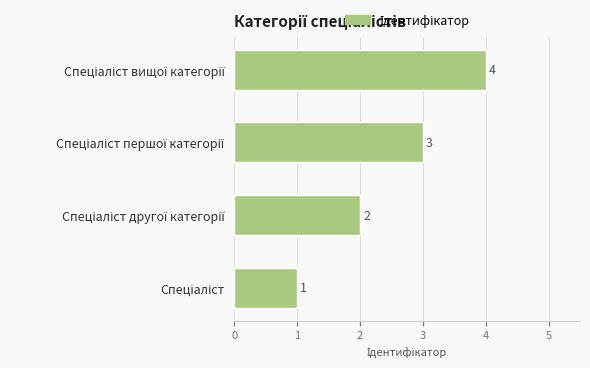

What is the greatest value displayed?

4